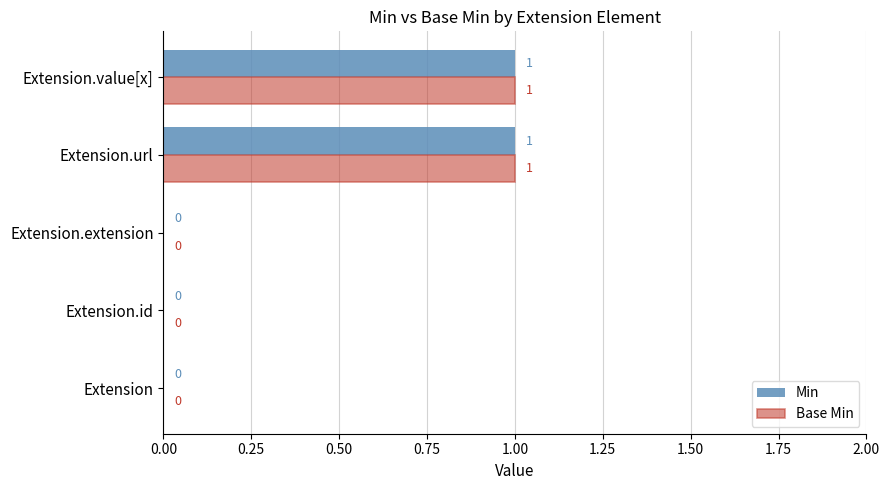

What are all the series names shown in the legend?

Min, Base Min